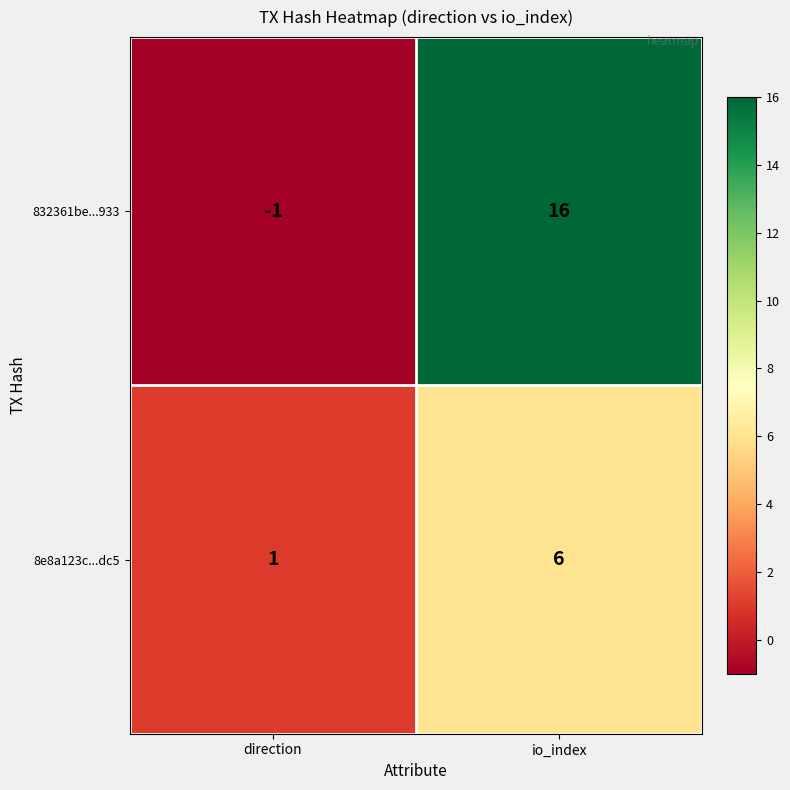

How many data points in 832361be...933 are less than 16?

1